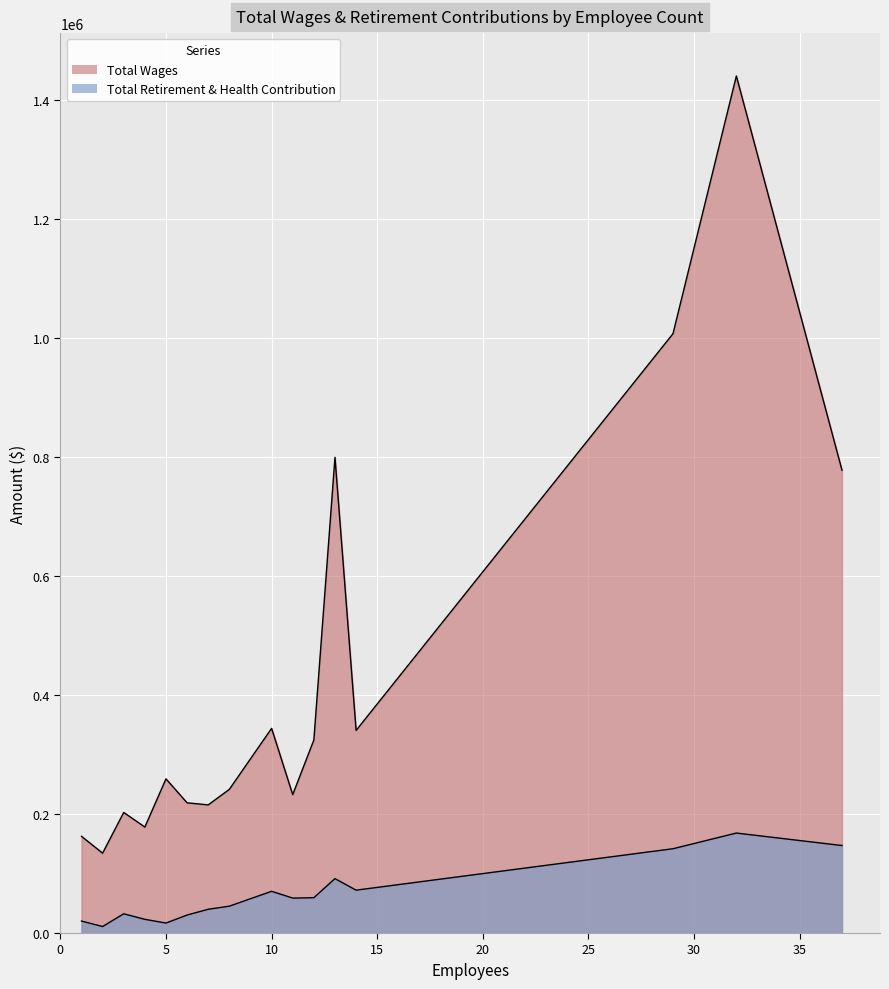

Where does the Total Wages series first go above 232562?

5